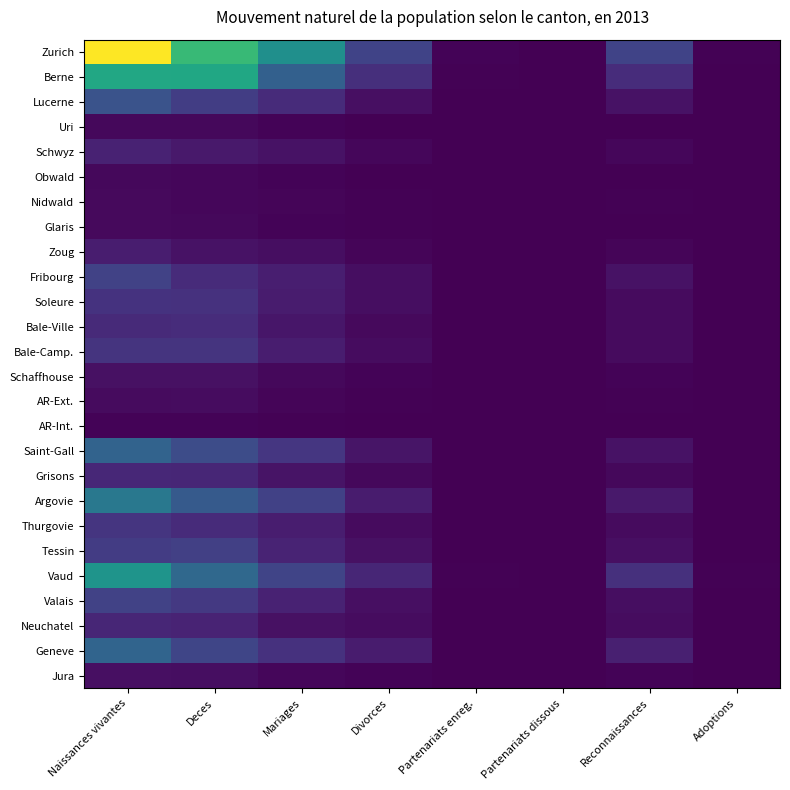

Which series has the largest total across all categories?

Zurich